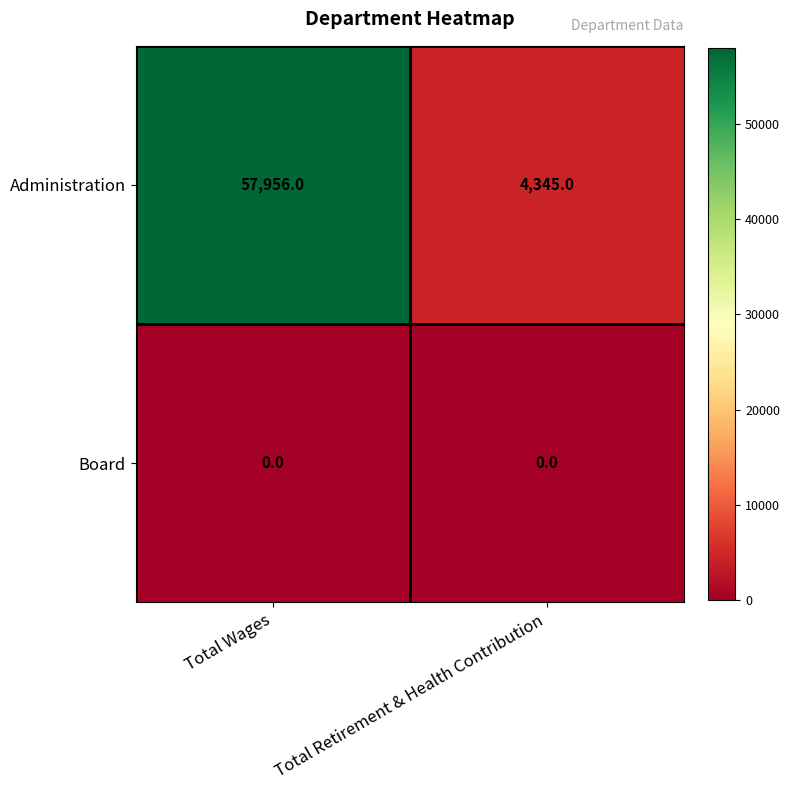

At Total Wages, list the series in order from smallest to largest.

Board, Administration